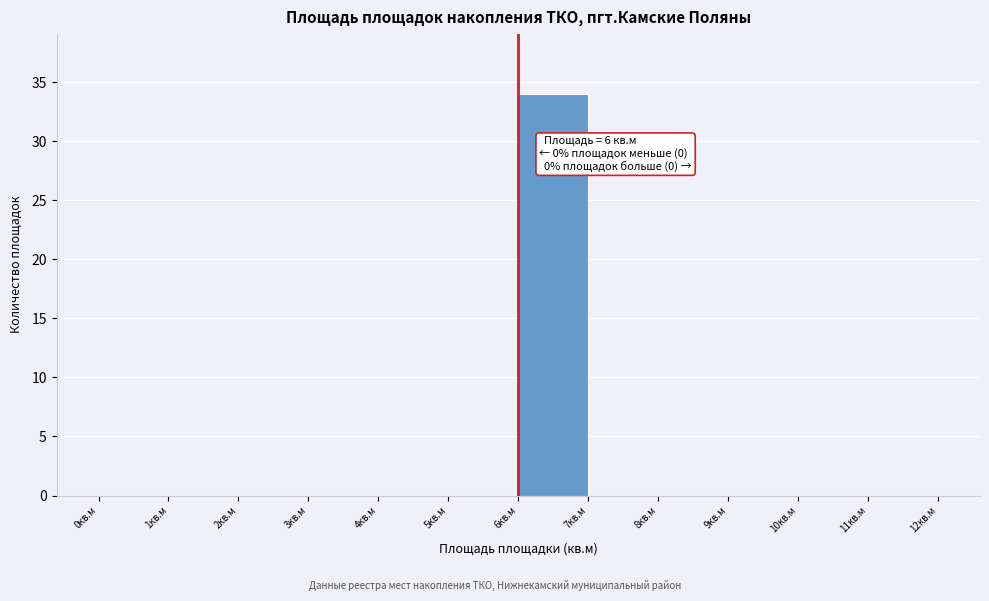

Over which range of the x-axis is the bar tallest?

6 to 7